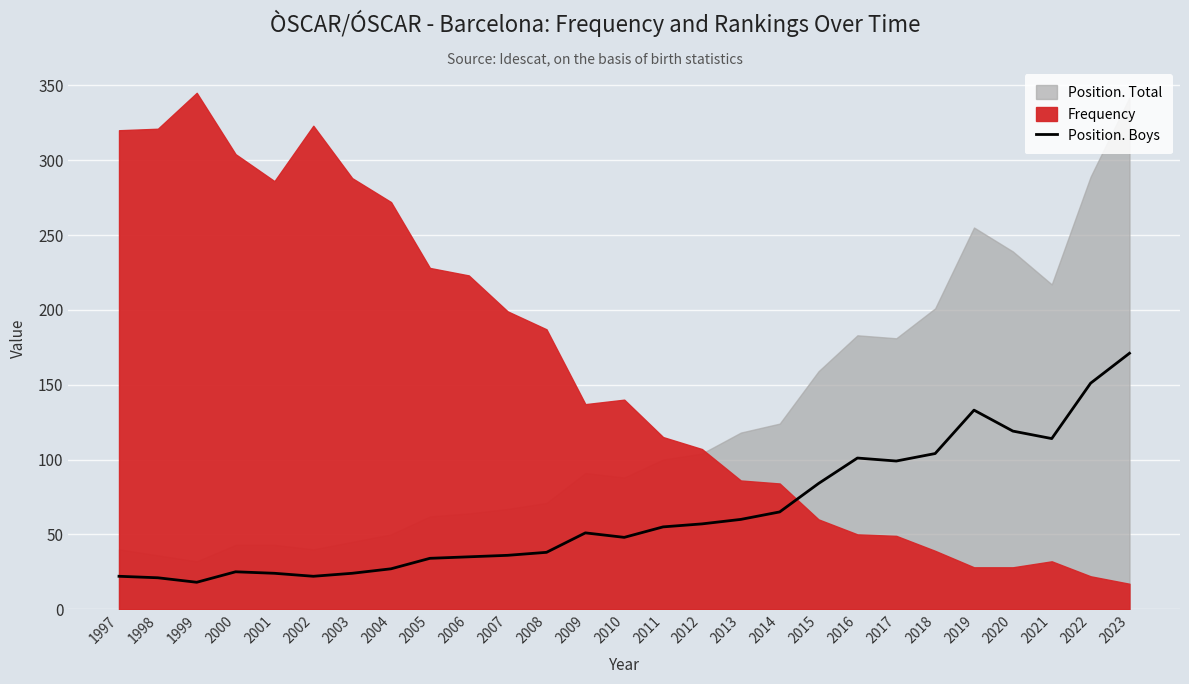

What is the sum of the values at 2009 and 2020?

170